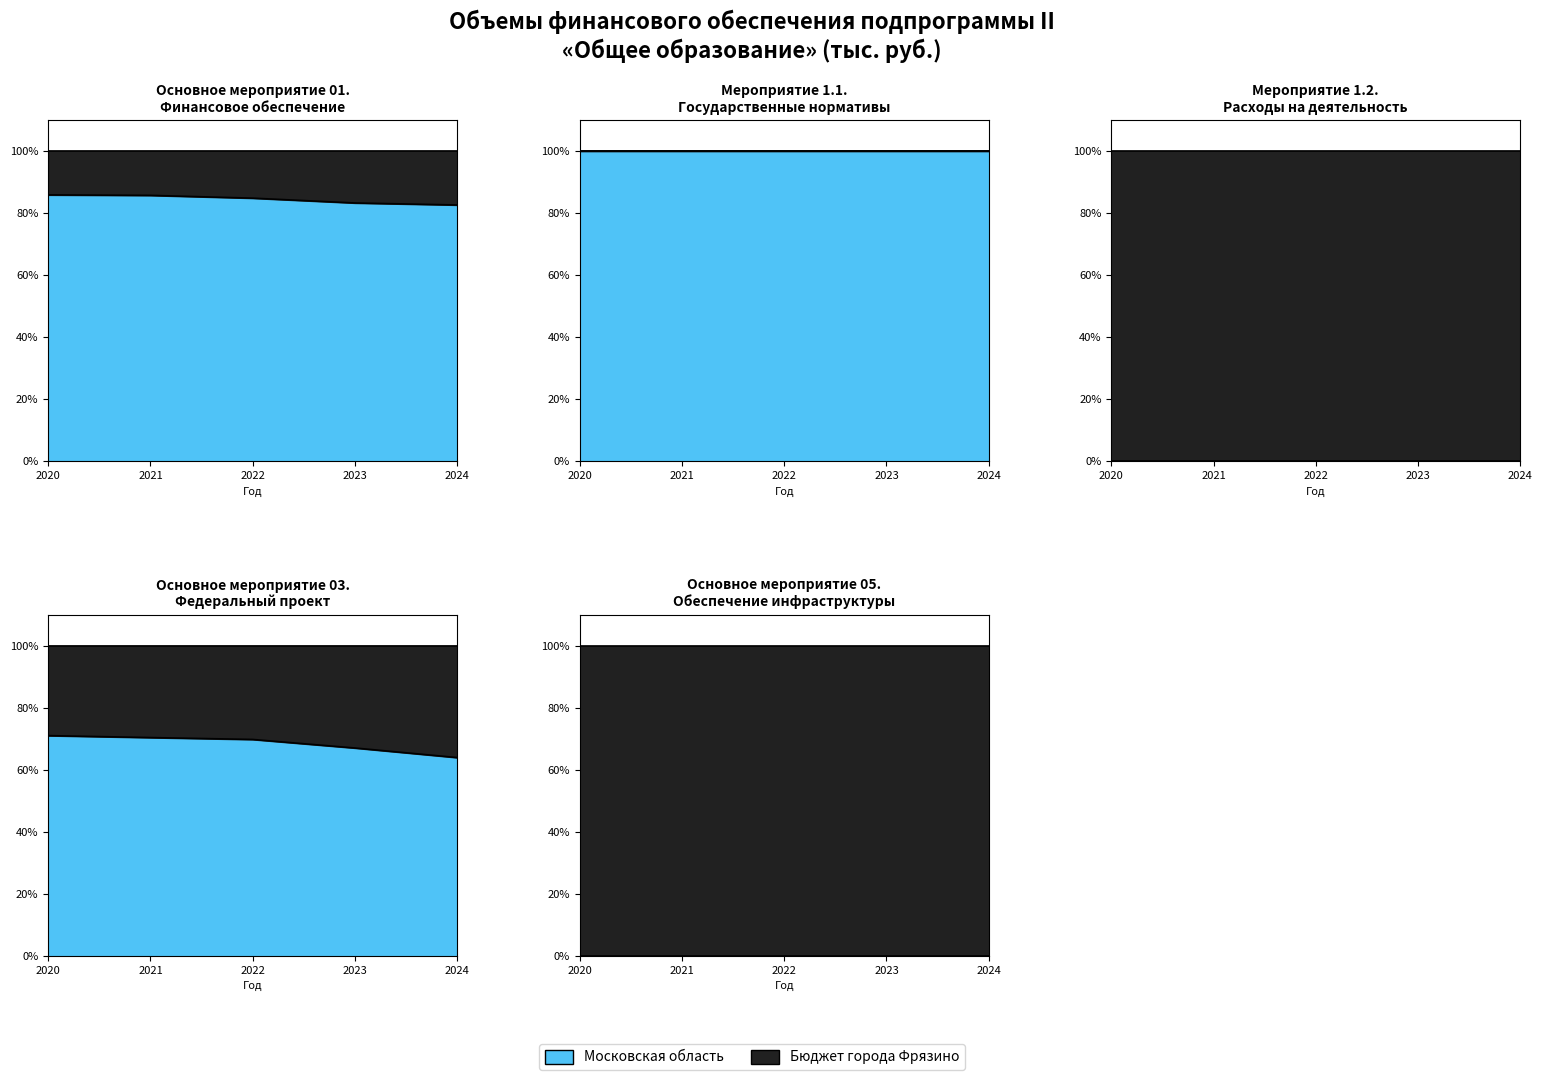

Which label corresponds to the smallest value in the chart?

2024